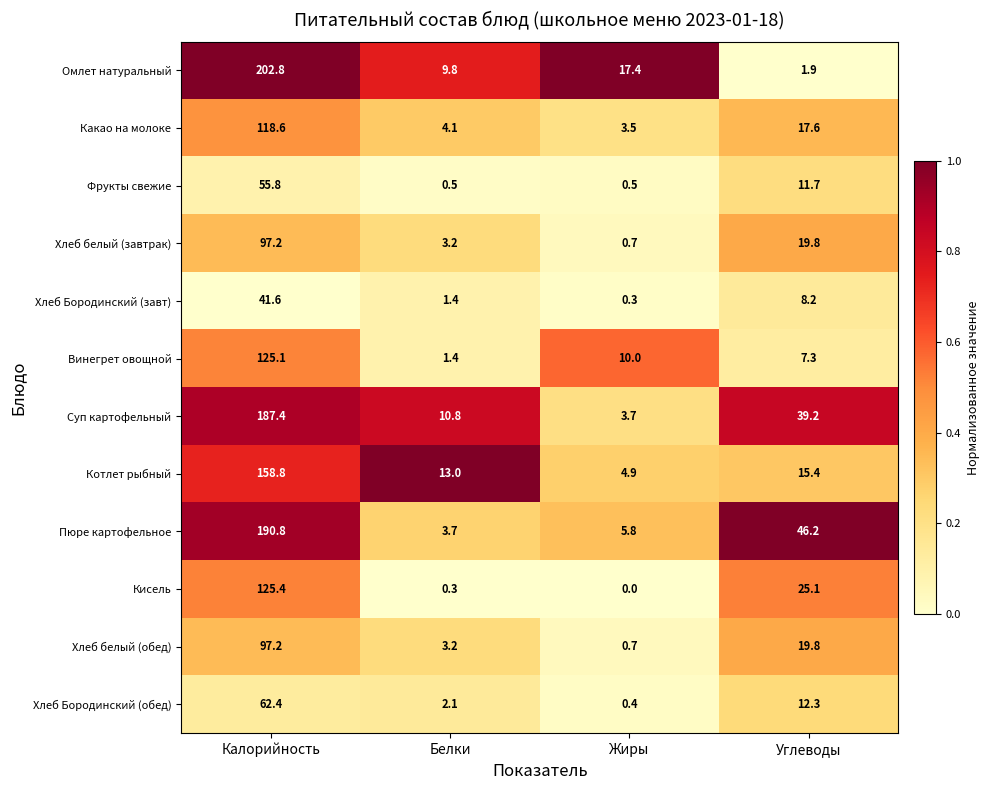

What is the sum of the Пюре картофельное values at Углеводы and Калорийность?

237.0